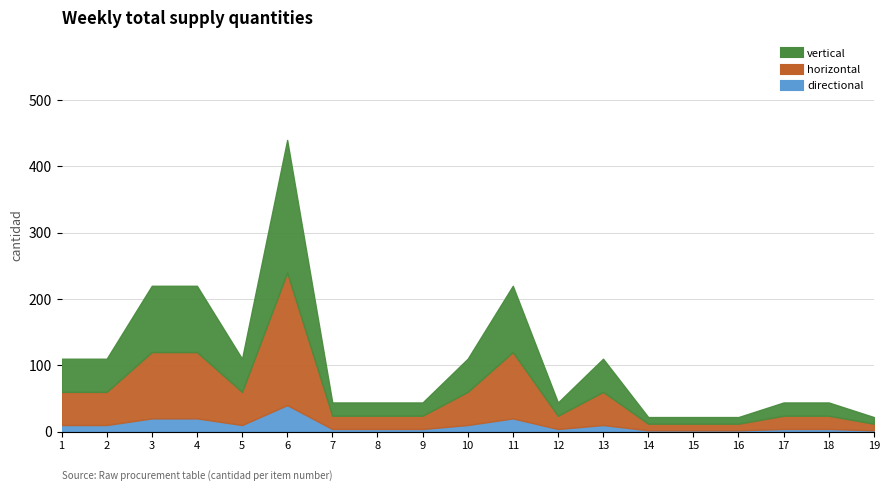

What is the value of the vertical point at the 18th from the left?

20